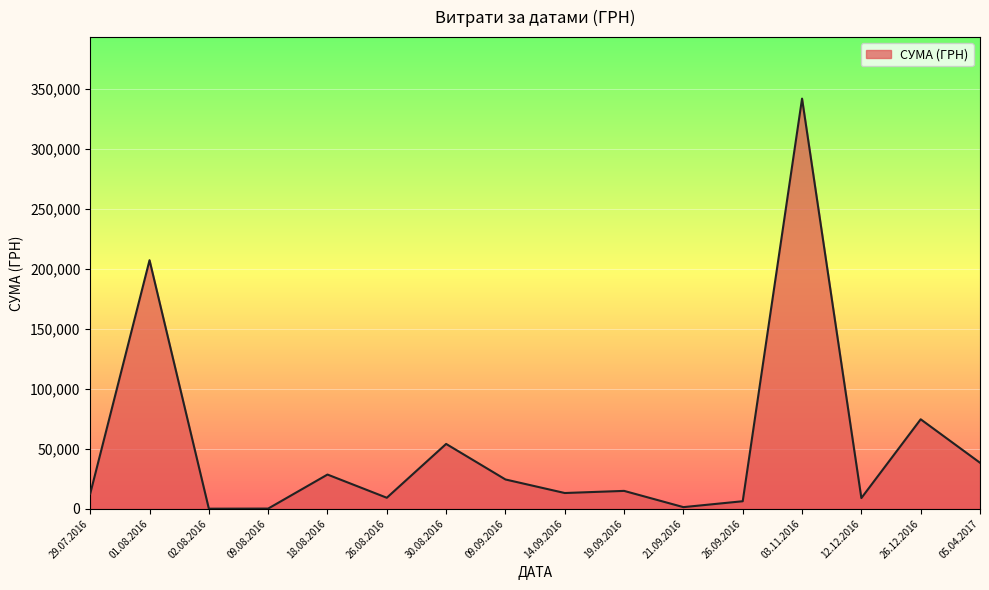

Count the number of data series in this chart.

1